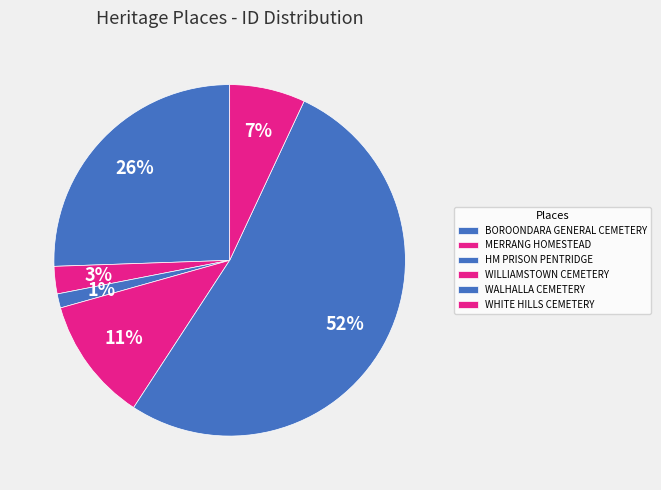

What percentage is the WHITE HILLS CEMETERY slice, to the nearest percent?

7%